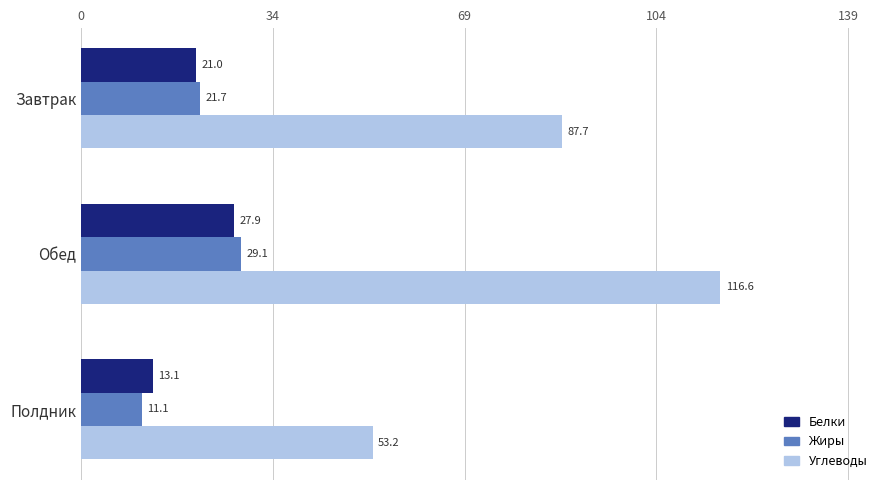

Is the value of Углеводы at Полдник greater than the value of Белки at Обед?

Yes